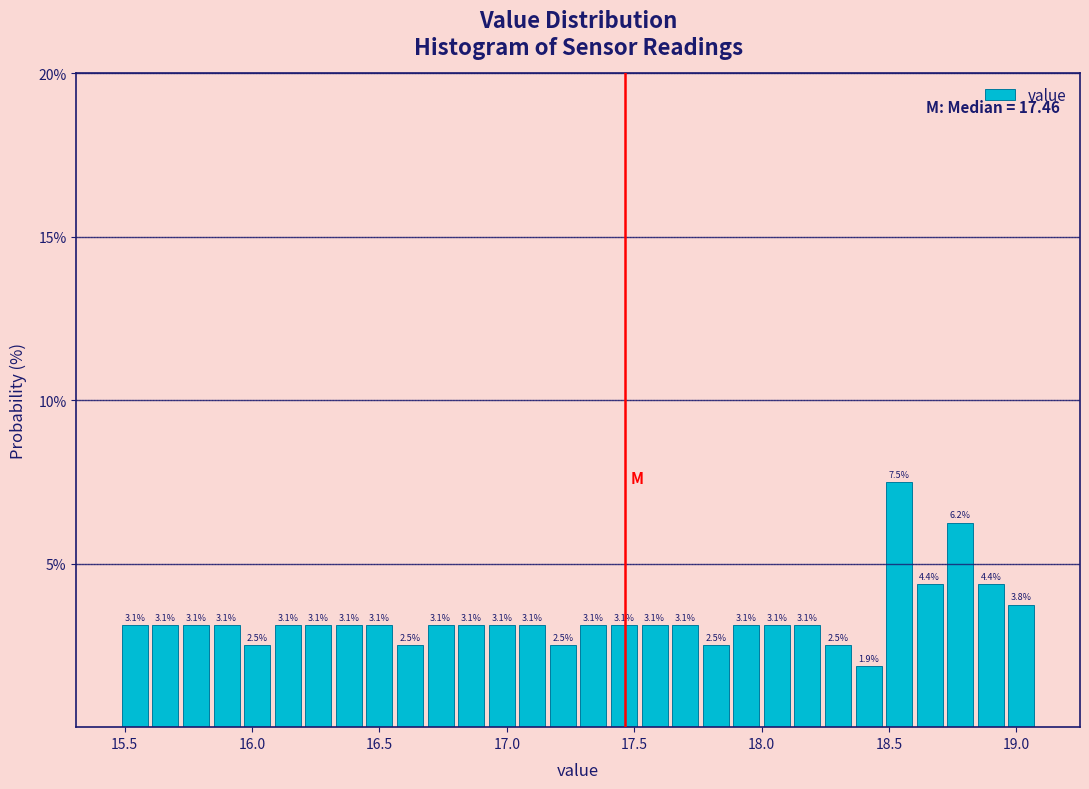

Read against the x-axis, roughly where is the centre of the tallest bar?

18.55